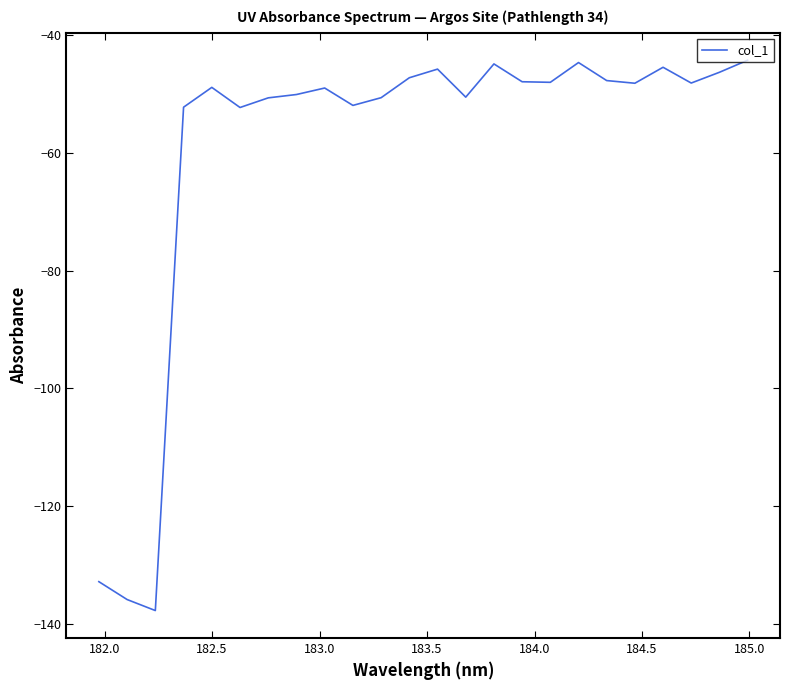

What is the minimum value shown in the chart?

-137.8